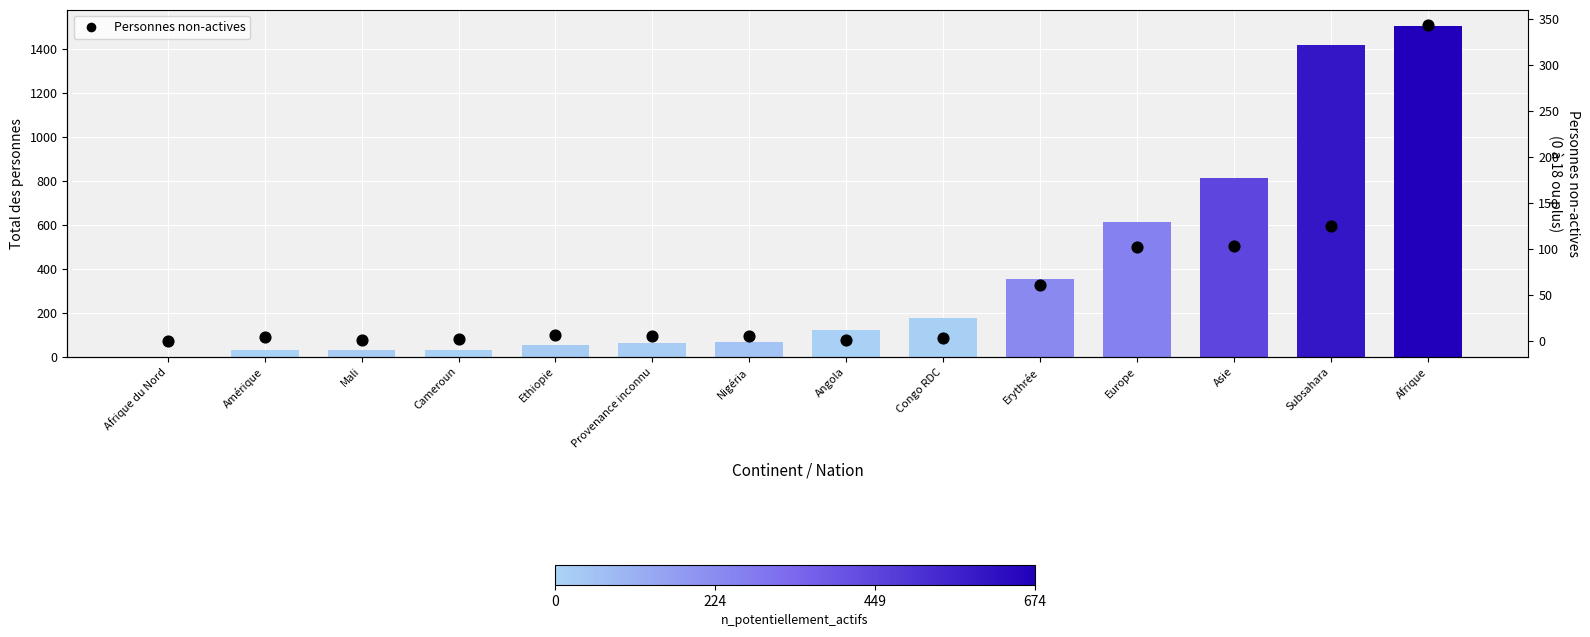

At how many categories does at least one series exceed 539?

4